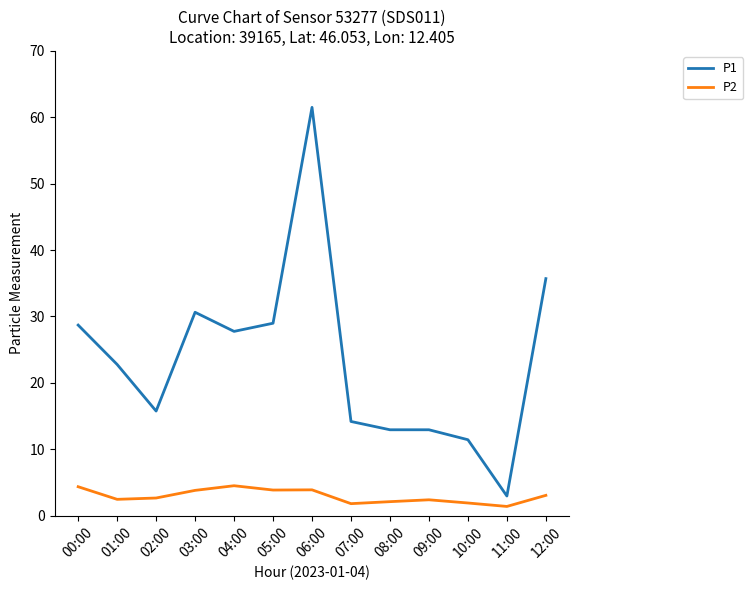

Is the value of P1 at 04:00 greater than the value of P2 at 12:00?

Yes